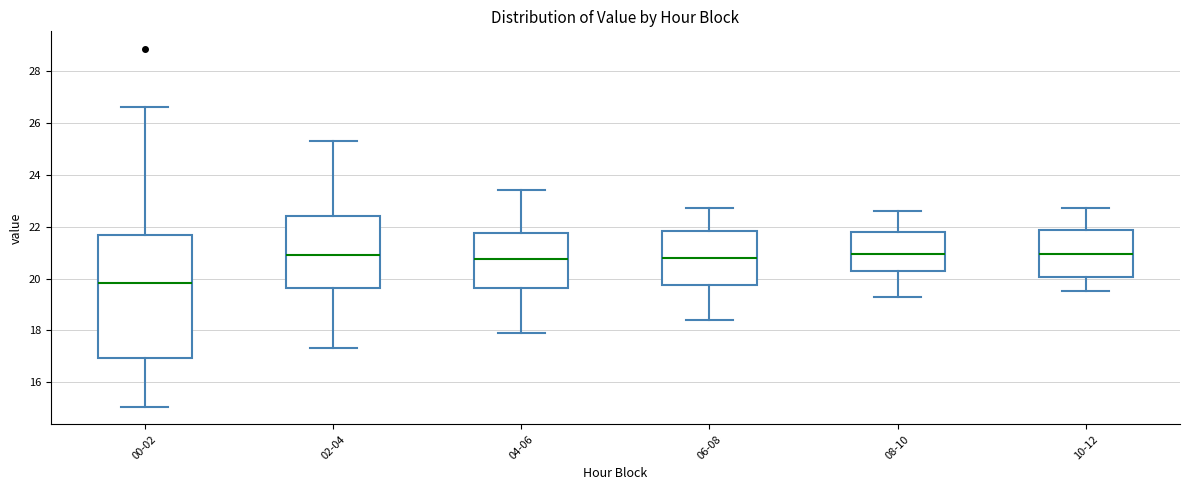

Reading left to right, transcribe this box plot: for each box, give where its median line is, the range the box spans, and where its two whiskers end, as read against the y-axis. The values are not printed on the chart, so give them approximately, as read against the axis.

00-02: median 19.8, box 17.0 to 21.6, whiskers 15.0 to 26.6
02-04: median 21.0, box 19.6 to 22.4, whiskers 17.4 to 25.4
04-06: median 20.8, box 19.6 to 21.8, whiskers 18.0 to 23.4
06-08: median 20.8, box 19.8 to 21.8, whiskers 18.4 to 22.8
08-10: median 21.0, box 20.2 to 21.8, whiskers 19.4 to 22.6
10-12: median 21.0, box 20.0 to 21.8, whiskers 19.6 to 22.8